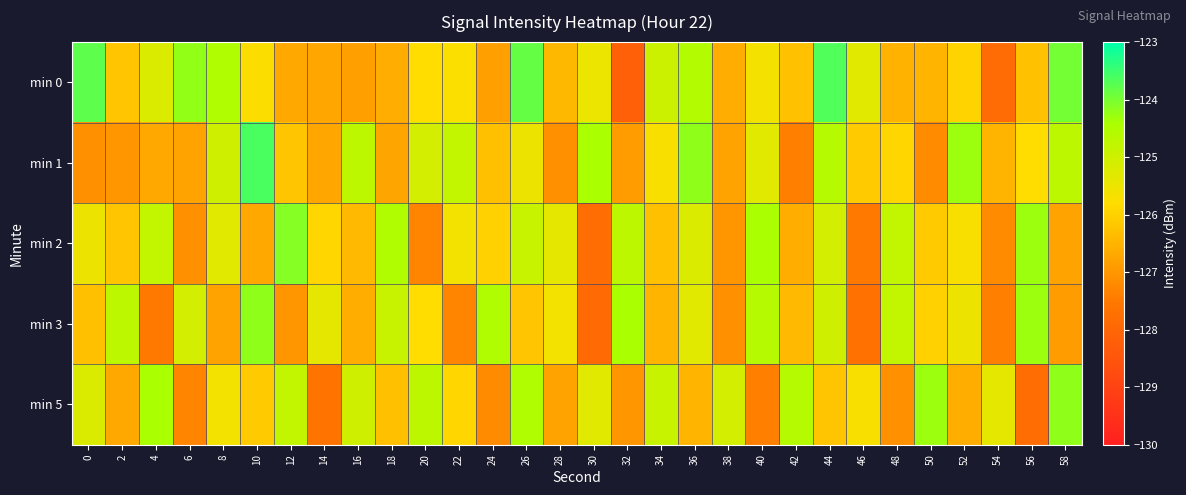

Reading left to right, transcribe all the data shown in this chart.

min 0: 0=-123.8	2=-126.2	4=-125.2	6=-124.2	8=-124.5	10=-125.8	12=-126.7	14=-126.7	16=-126.8	18=-126.6	20=-125.8	22=-125.7	24=-126.8	26=-123.8	28=-126.4	30=-125.5	32=-128.2	34=-125.0	36=-124.6	38=-126.6	40=-125.6	42=-126.3	44=-123.7	46=-125.3	48=-126.5	50=-126.5	52=-126.0	54=-127.9	56=-126.3	58=-124.0
min 1: 0=-127.1	2=-127.0	4=-126.7	6=-126.8	8=-125.0	10=-123.6	12=-126.2	14=-126.7	16=-124.7	18=-126.8	20=-125.1	22=-124.8	24=-126.3	26=-125.5	28=-127.1	30=-124.4	32=-126.9	34=-125.7	36=-124.2	38=-126.8	40=-125.3	42=-127.4	44=-124.6	46=-126.1	48=-125.9	50=-127.2	52=-124.3	54=-126.5	56=-125.8	58=-124.7
min 2: 0=-125.5	2=-126.2	4=-124.8	6=-127.1	8=-125.3	10=-126.7	12=-124.1	14=-125.9	16=-126.4	18=-124.5	20=-127.3	22=-125.6	24=-126.0	26=-124.9	28=-125.4	30=-127.8	32=-124.7	34=-126.3	36=-125.2	38=-127.0	40=-124.4	42=-126.6	44=-125.1	46=-127.5	48=-124.8	50=-126.1	52=-125.7	54=-127.2	56=-124.3	58=-126.8
min 3: 0=-126.3	2=-124.7	4=-127.5	6=-125.1	8=-126.8	10=-124.2	12=-127.0	14=-125.4	16=-126.6	18=-124.9	20=-125.8	22=-127.3	24=-124.5	26=-126.2	28=-125.6	30=-127.9	32=-124.4	34=-126.5	36=-125.3	38=-127.1	40=-124.6	42=-126.4	44=-125.0	46=-127.7	48=-124.8	50=-126.0	52=-125.5	54=-127.4	56=-124.3	58=-126.9
min 5: 0=-125.2	2=-126.7	4=-124.4	6=-127.3	8=-125.6	10=-126.1	12=-124.8	14=-127.6	16=-125.0	18=-126.3	20=-124.7	22=-125.9	24=-127.2	26=-124.5	28=-126.8	30=-125.3	32=-127.0	34=-124.9	36=-126.5	38=-125.1	40=-127.4	42=-124.6	44=-126.2	46=-125.7	48=-127.1	50=-124.3	52=-126.6	54=-125.4	56=-127.8	58=-124.2